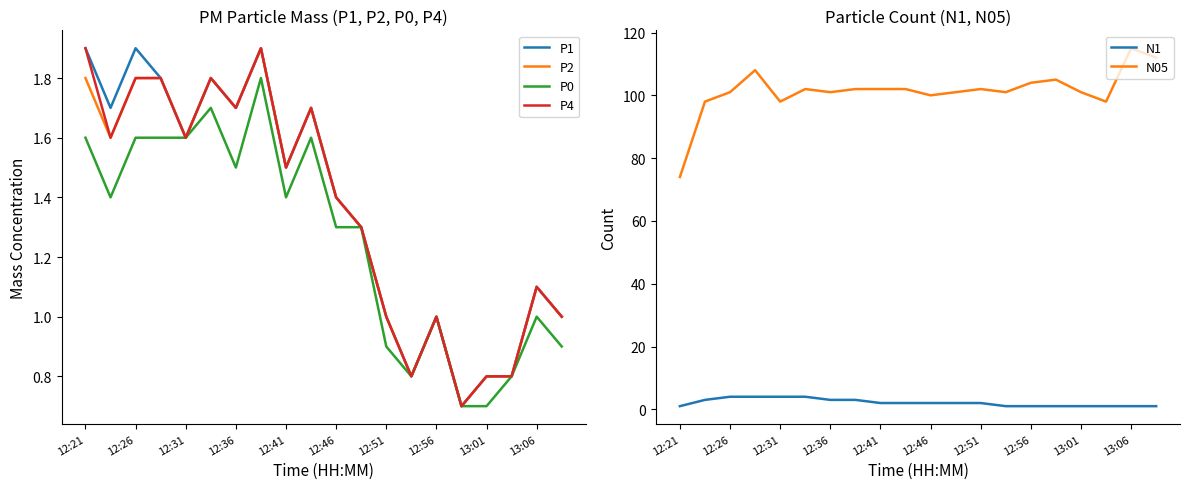

What is the maximum value for P0?

1.8